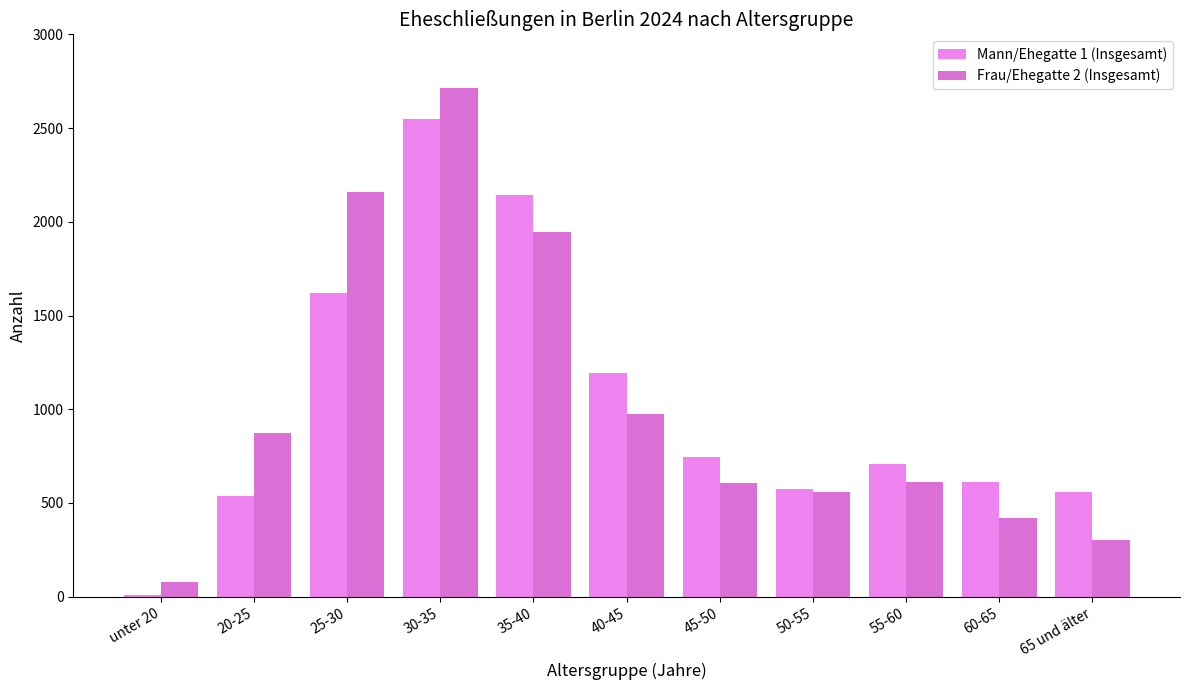

At 25-30, list the series in order from largest to smallest.

Frau/Ehegatte 2 (Insgesamt), Mann/Ehegatte 1 (Insgesamt)